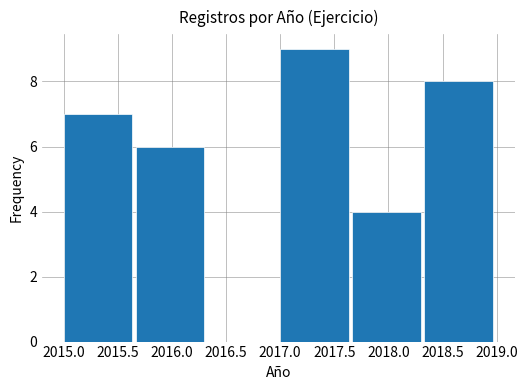

Reading left to right, transcribe this chart: for each bar, give the range it covers on the x-axis and its height. Neither the bar edges nor the heights are printed on the chart, so give them approximately, as read against the axes.

2015.00 to 2015.65: 7
2015.65 to 2016.35: 6
2016.35 to 2017.00: 0
2017.00 to 2017.65: 9
2017.65 to 2018.35: 4
2018.35 to 2019.00: 8